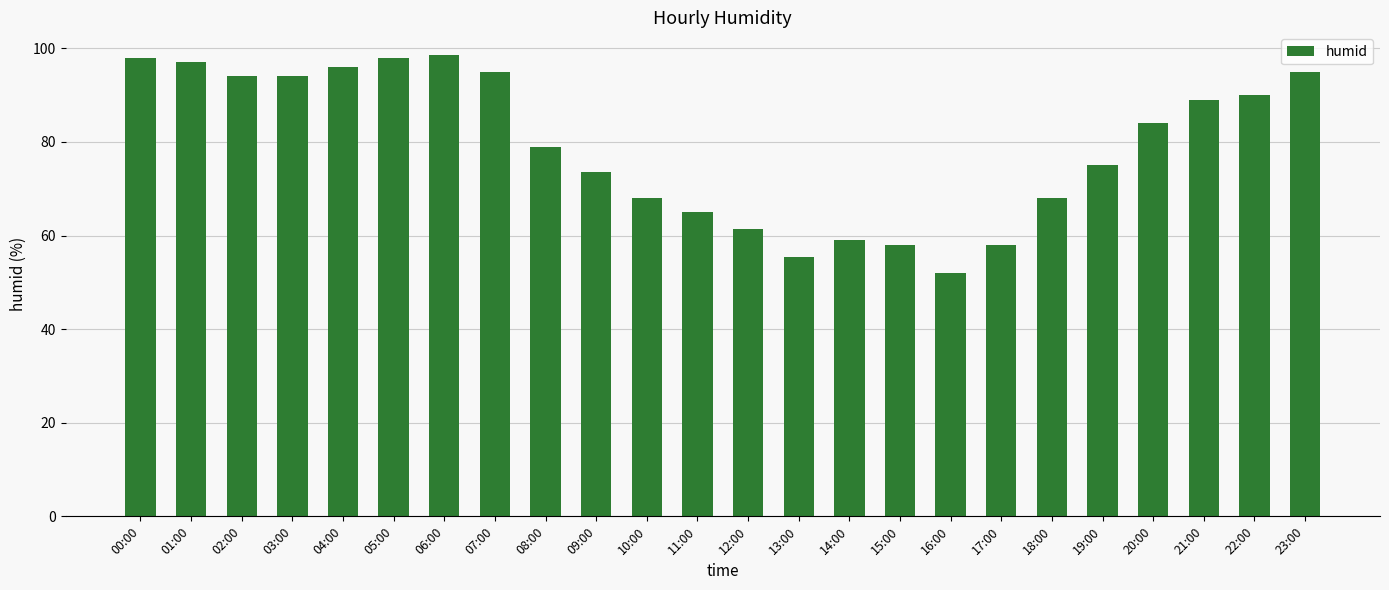

What is the difference between the maximum and minimum values?

46.5